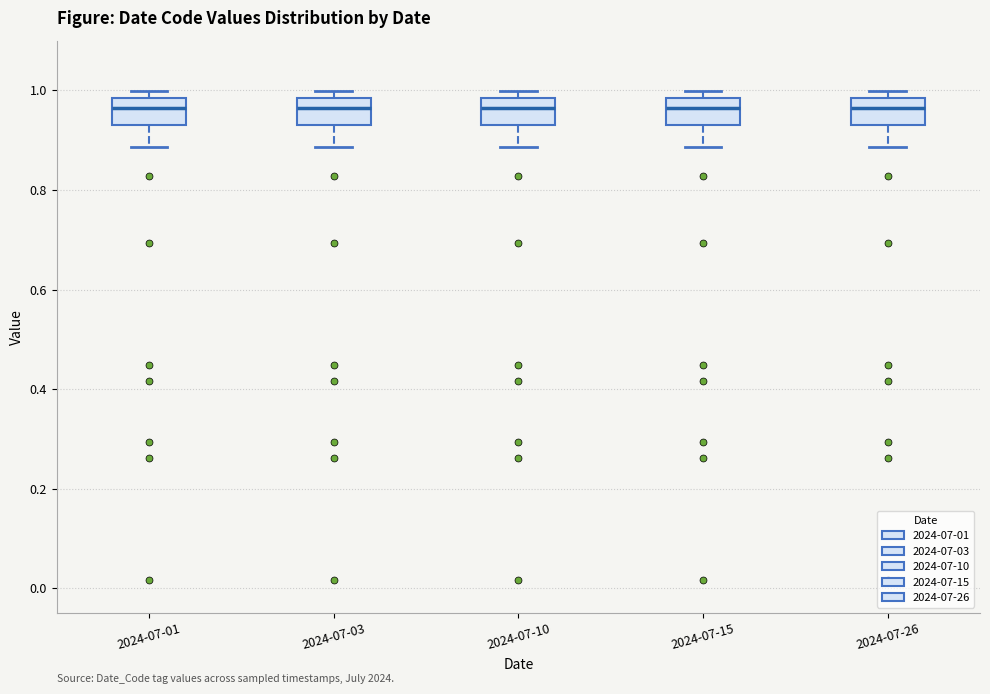

Where is the upper edge of the box for 2024-07-26 on the y-axis? The values are not printed on the chart, so give them approximately, as read against the axis.

0.98